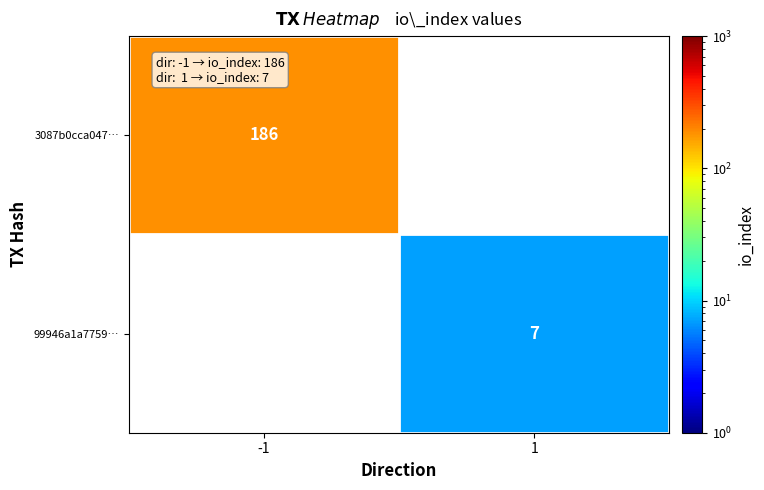

True or false: 3087b0cca047… has a value of 186 at -1.

True